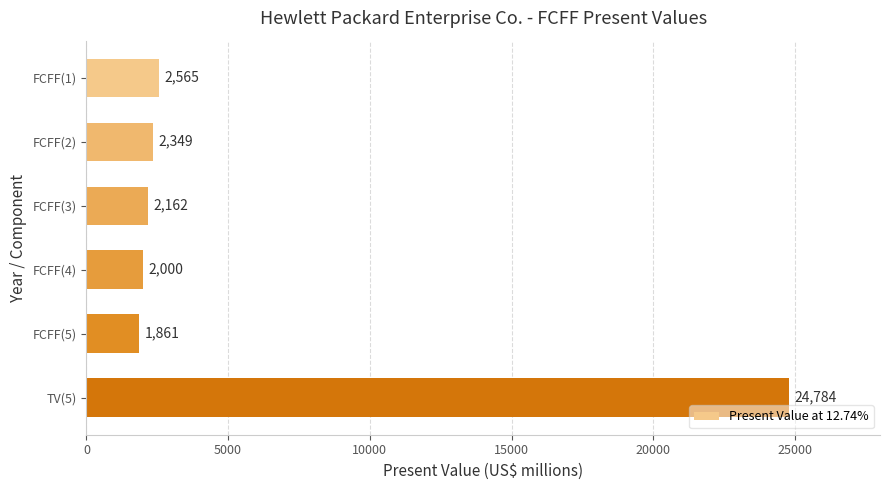

What is the change in value from FCFF(5) to TV(5)?

+22923